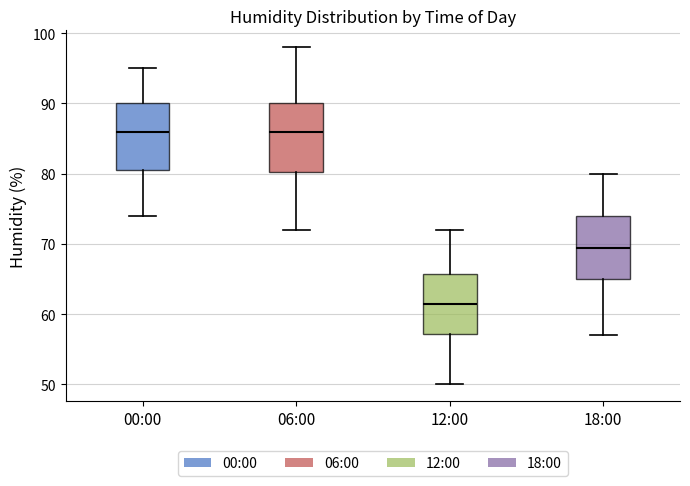

Where is the lower edge of the box for 12:00 on the y-axis? The values are not printed on the chart, so give them approximately, as read against the axis.

57